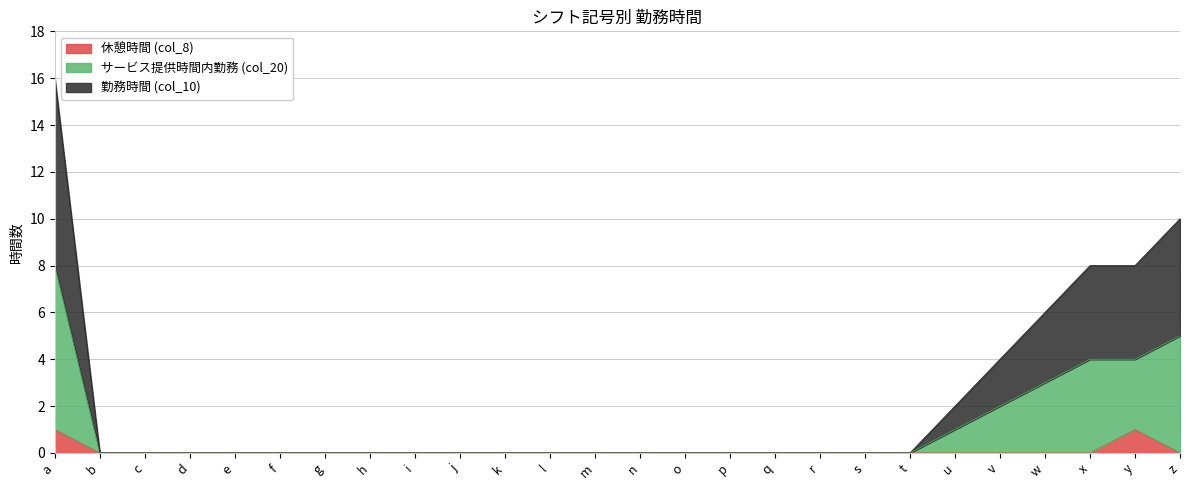

True or false: 休憩時間 (col_8) and 勤務時間 (col_10) cross at least once.

False